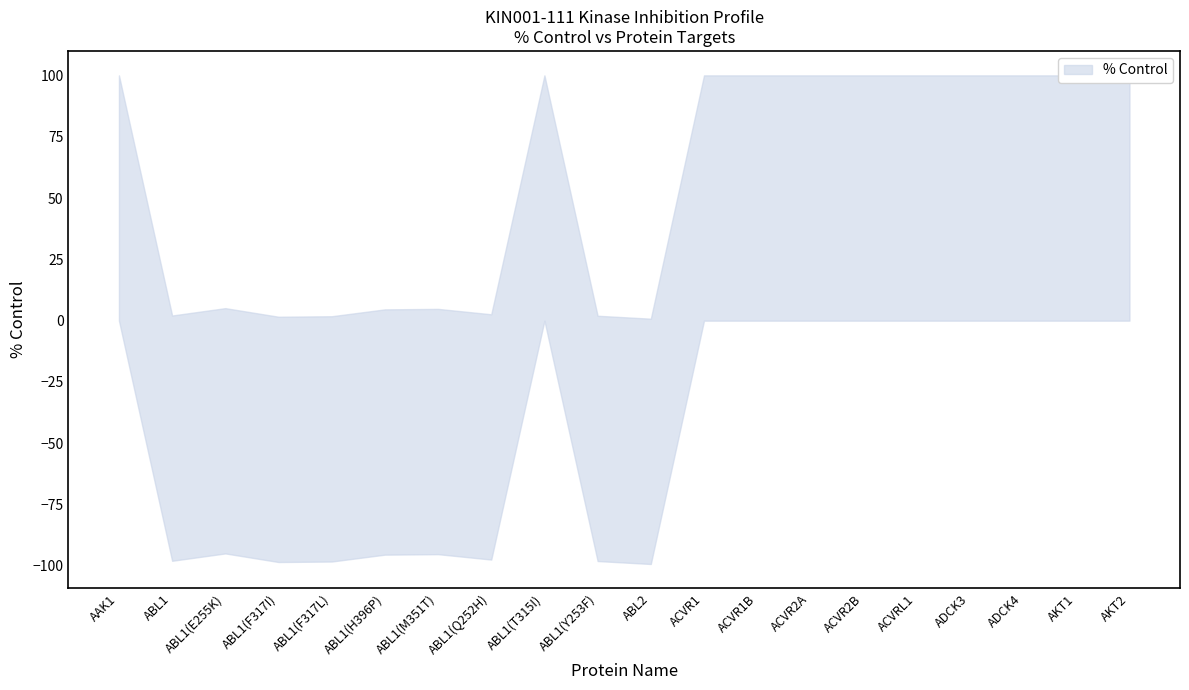

Is the value of % Control at ACVR2B greater than the value of lower at ABL1(Y253F)?

Yes